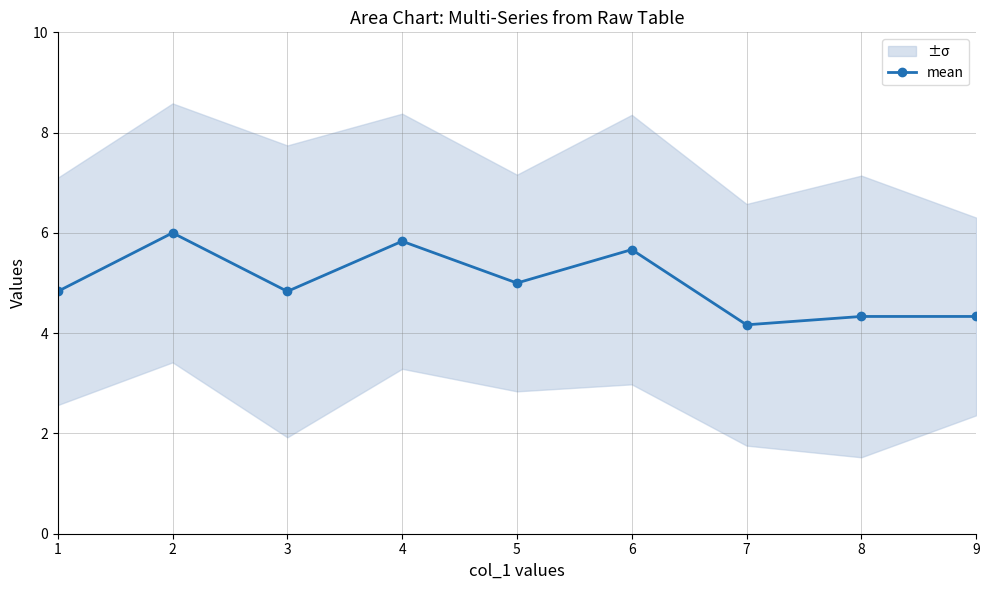

What is the greatest value displayed?

6.0